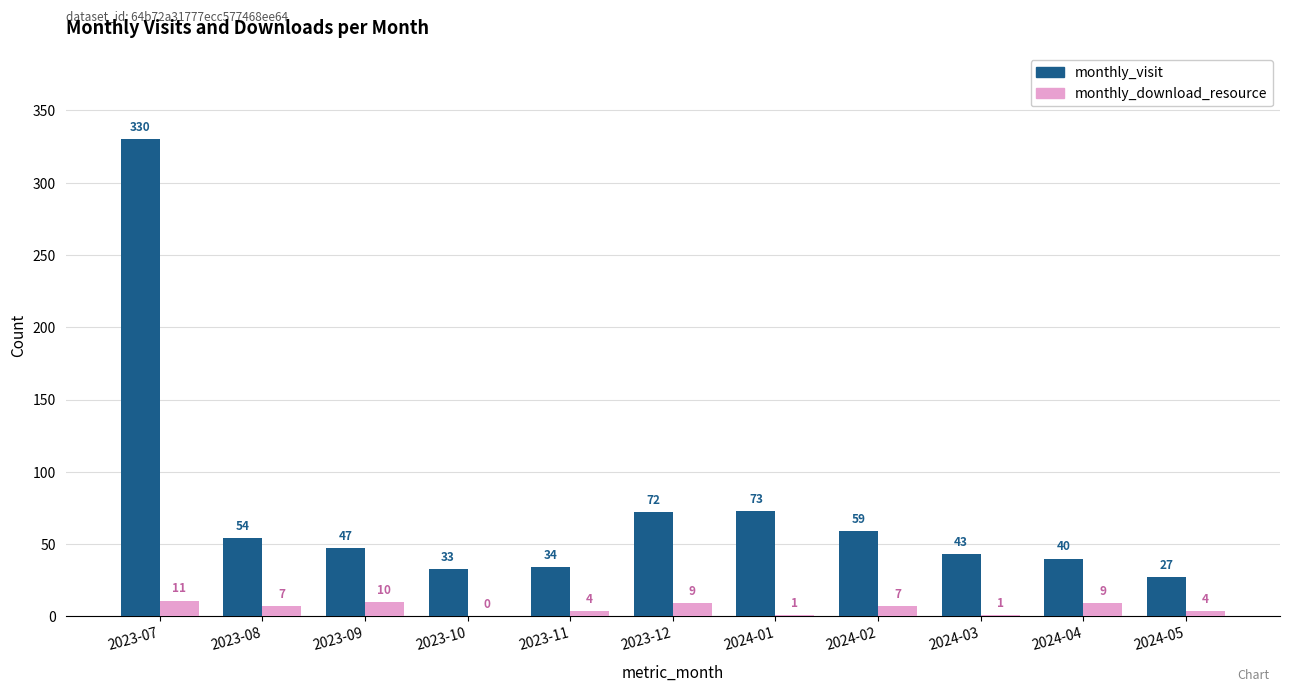

How many groups of bars are there?

11